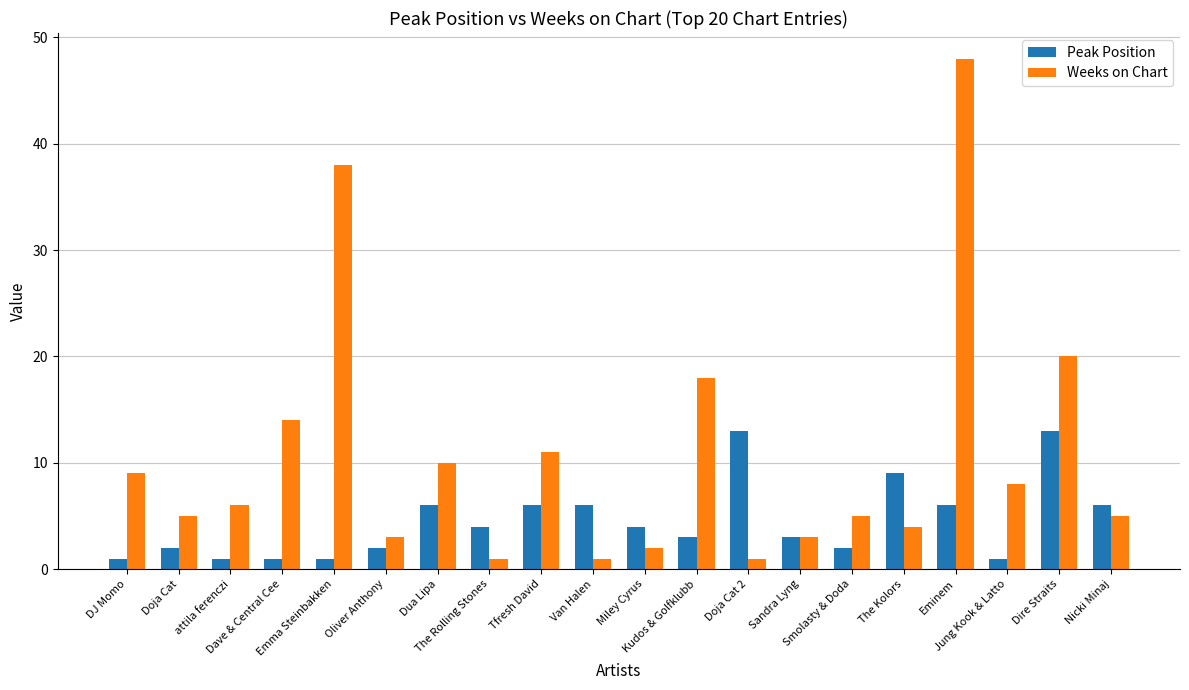

What is the average value of the Weeks on Chart series?

11